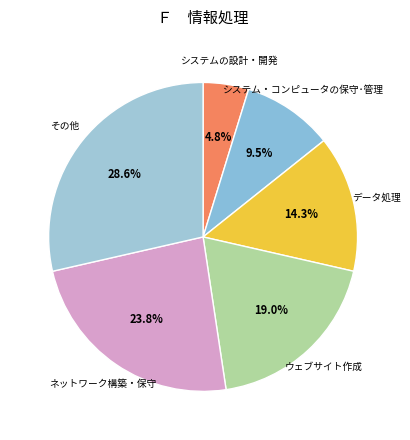

Is there any slice that represents more than half of the pie?

No